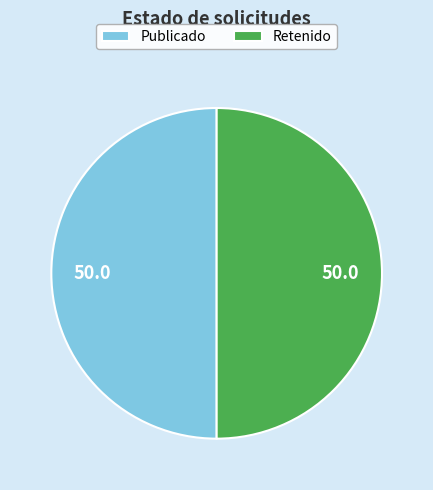

The Publicado slice represents 40% of the pie. True or false?

False